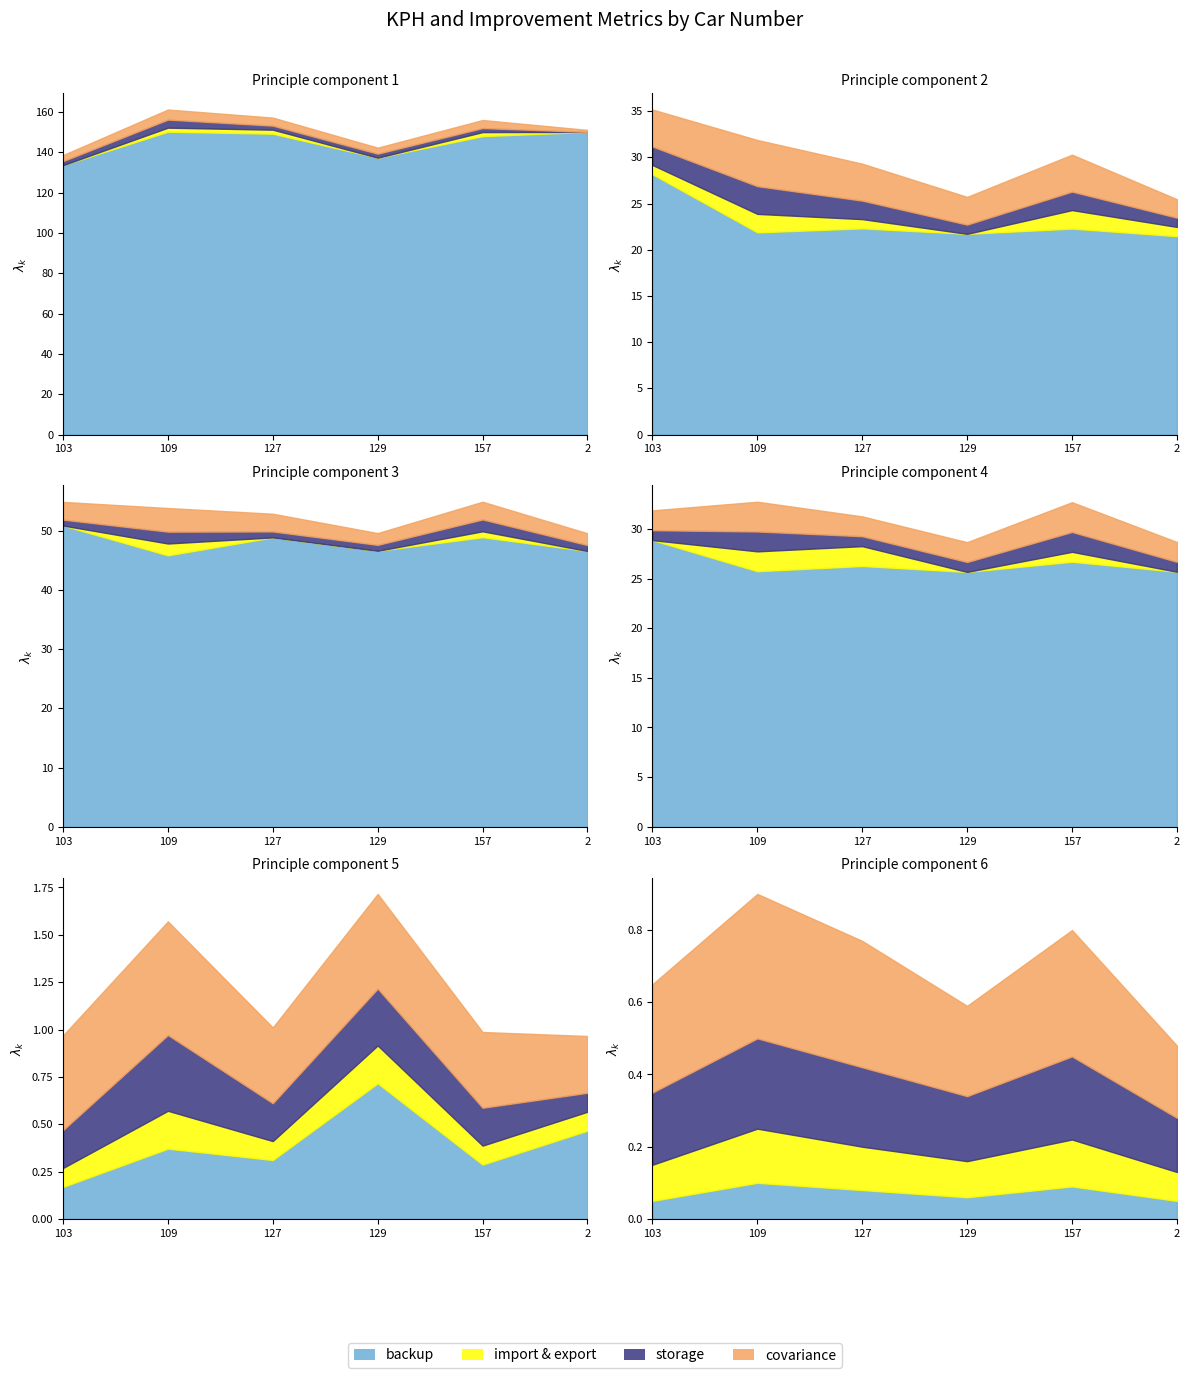

Which category has the lowest value across all series?

103